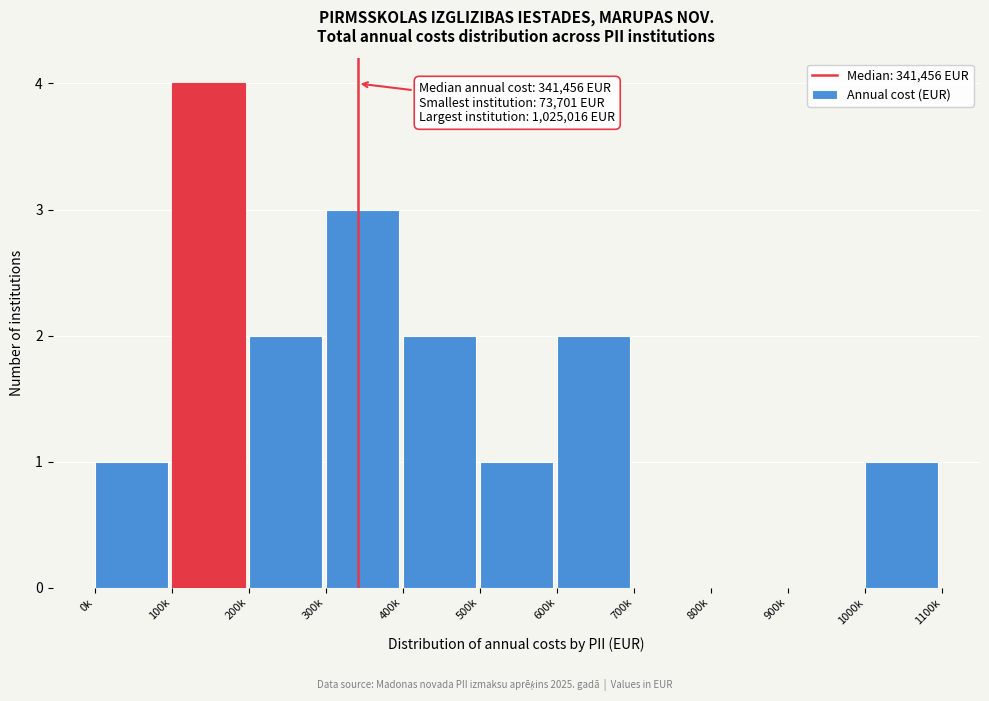

Reading left to right, transcribe all the data shown in this chart.

0k=1	100k=4	200k=2	300k=3	400k=2	500k=1	600k=2	700k=0	800k=0	900k=0	1000k=1